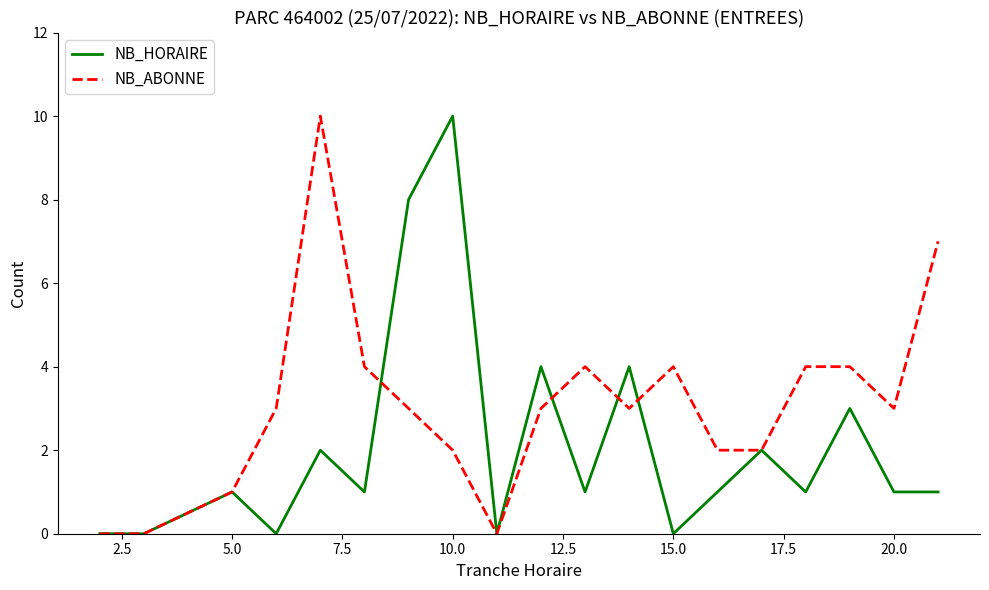

Which series has the largest total across all categories?

NB_ABONNE